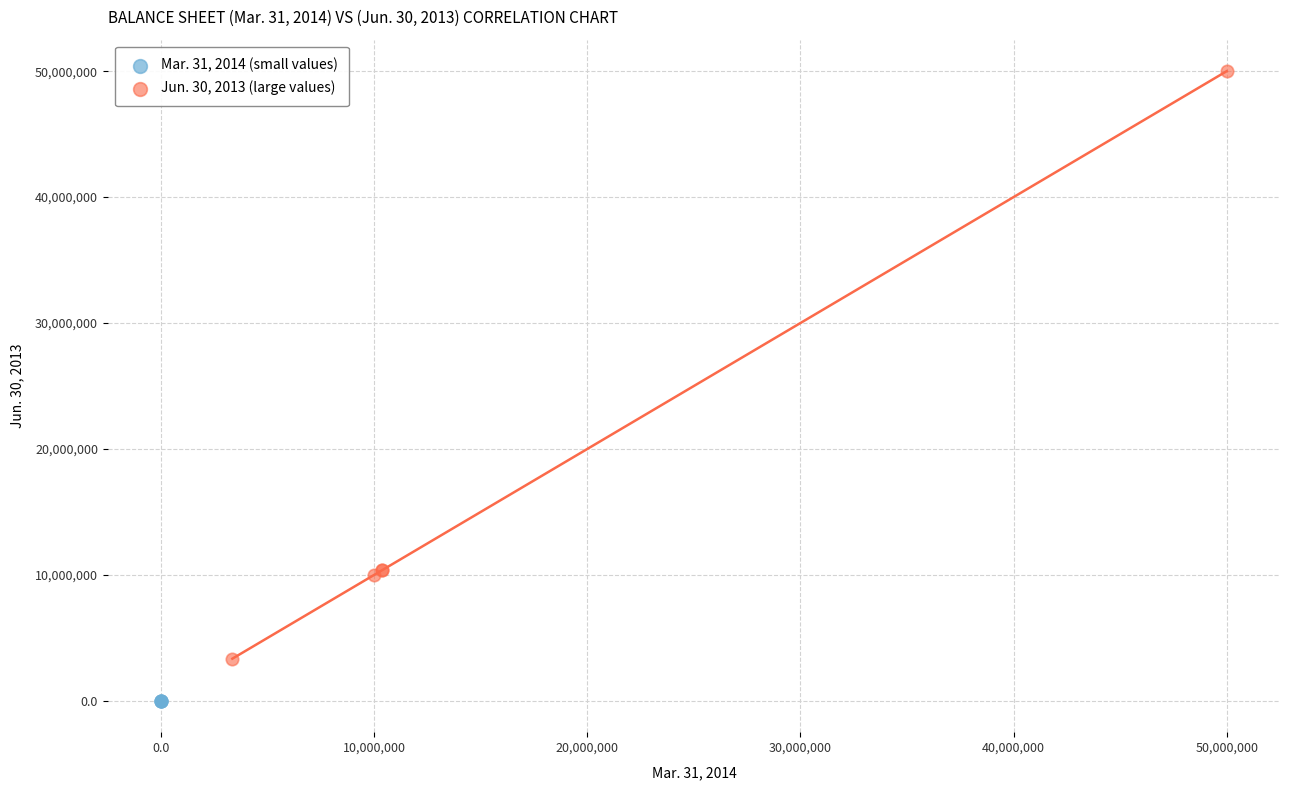

Which series reaches the minimum Y coordinate?

Mar. 31, 2014 (small values)